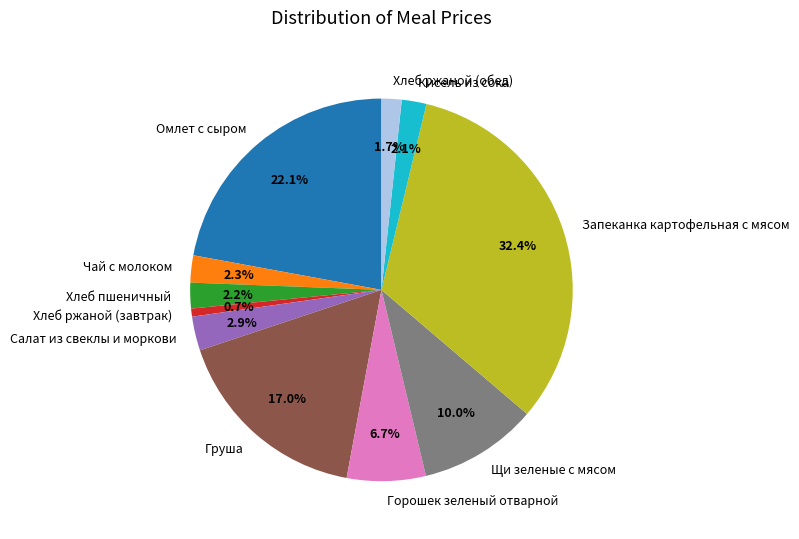

Which slice is the largest?

Запеканка картофельная с мясом